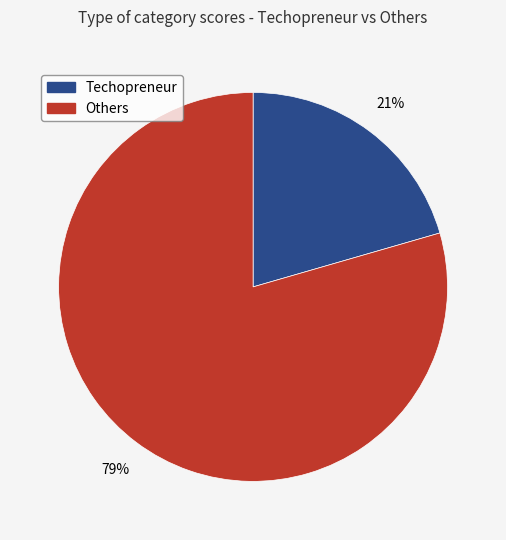

Does any single category account for the majority?

Yes